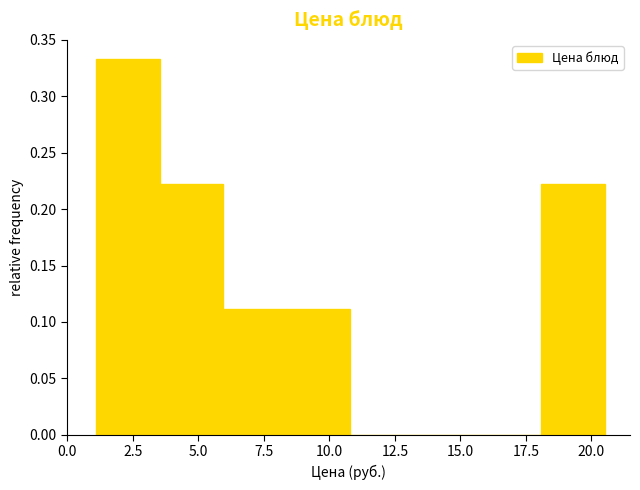

Which range on the x-axis has the tallest bar?

1.0 to 3.5